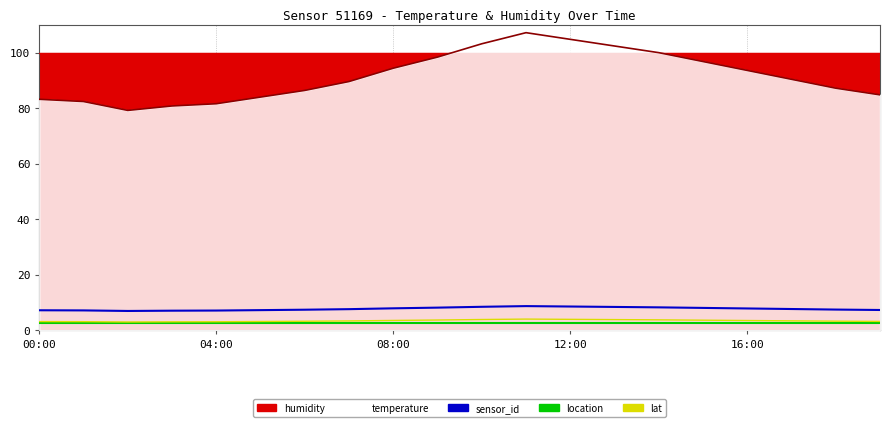

Is the value of location at 8 greater than the value of lat at 5?

No